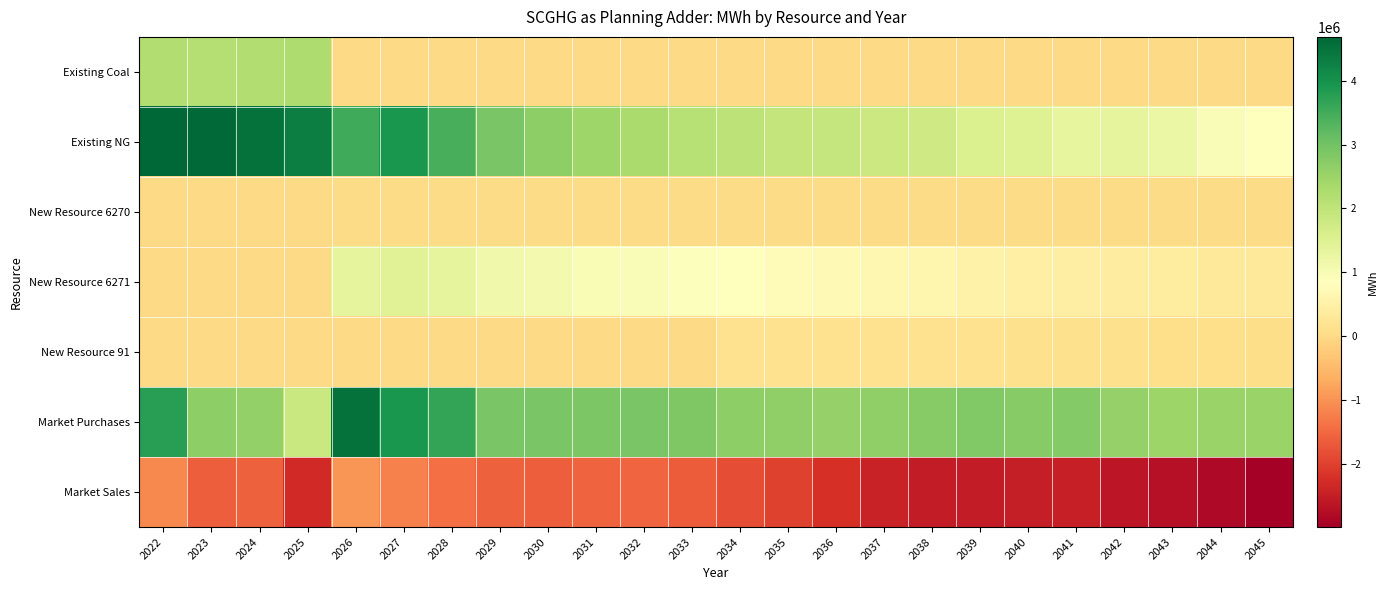

Reading right to left, what are all the values shown in this chart?

Existing Coal: 2045=0	2044=0	2043=0	2042=0	2041=0	2040=0	2039=0	2038=0	2037=0	2036=0	2035=0	2034=0	2033=0	2032=0	2031=0	2030=0	2029=0	2028=0	2027=0	2026=0	2025=2239231	2024=2218932	2023=2152363	2022=2222431
Existing NG: 2045=819487	2044=951373	2043=1210406	2042=1352518	2041=1323528	2040=1491706	2039=1547271	2038=1771421	2037=1825974	2036=1911470	2035=1926371	2034=2044621	2033=2119579	2032=2289725	2031=2455485	2030=2676391	2029=2893035	2028=3452300	2027=3907722	2026=3536343	2025=4309483	2024=4528528	2023=4656530	2022=4687101
New Resource 6270: 2045=10838	2044=11812	2043=12684	2042=13629	2041=15349	2040=15725	2039=18183	2038=19972	2037=19035	2036=20871	2035=21761	2034=23288	2033=23704	2032=25285	2031=25484	2030=26934	2029=27523	2028=29882	2027=32761	2026=28713	2025=0	2024=0	2023=0	2022=0
New Resource 6271: 2045=289814	2044=329847	2043=373843	2042=406930	2041=433641	2040=477212	2039=542094	2038=622834	2037=637573	2036=723952	2035=774861	2034=841975	2033=891942	2032=937600	2031=992417	2030=1070207	2029=1131400	2028=1333860	2027=1455617	2026=1336858	2025=0	2024=0	2023=0	2022=0
New Resource 91: 2045=60979	2044=71459	2043=84437	2042=97462	2041=102331	2040=113221	2039=128954	2038=138274	2037=137187	2036=149973	2035=147402	2034=152555	2033=0	2032=0	2031=0	2030=0	2029=0	2028=0	2027=0	2026=0	2025=0	2024=0	2023=0	2022=0
Market Purchases: 2045=2505711	2044=2508203	2043=2495174	2042=2564490	2041=2775988	2040=2744244	2039=2808871	2038=2737277	2037=2619385	2036=2573171	2035=2636240	2034=2660771	2033=2838236	2032=2904266	2031=2865133	2030=2912911	2029=2912893	2028=3657456	2027=3928730	2026=4508320	2025=1842859	2024=2590020	2023=2666678	2022=3759093
Market Sales: 2045=-2995337	2044=-2827153	2043=-2716395	2042=-2605362	2041=-2463214	2040=-2486876	2039=-2528251	2038=-2521990	2037=-2443104	2036=-2216810	2035=-1989527	2034=-1829517	2033=-1651404	2032=-1544790	2031=-1573275	2030=-1639828	2029=-1601549	2028=-1421451	2027=-1206248	2026=-977199	2025=-2322978	2024=-1611280	2023=-1629319	2022=-1126766